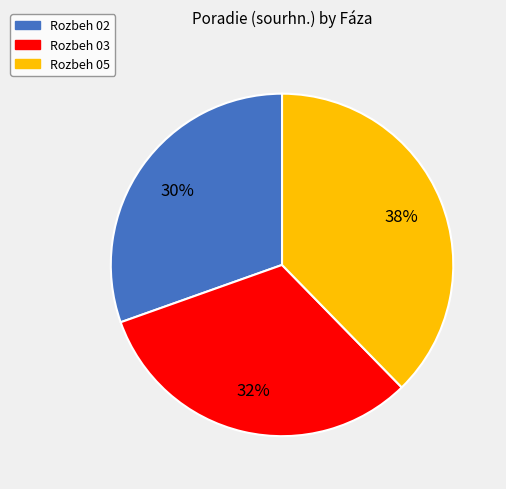

Rank the categories by value from lowest to highest.

Rozbeh 02, Rozbeh 03, Rozbeh 05